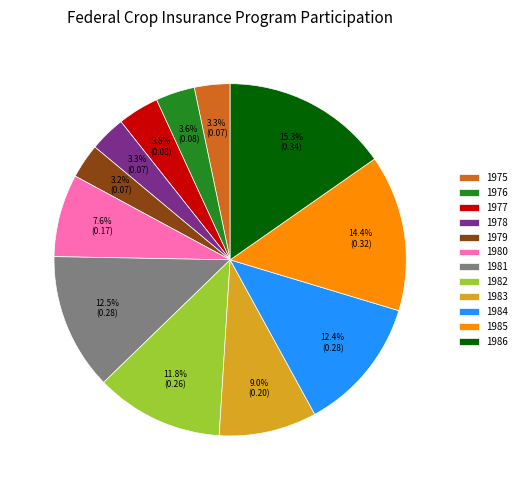

To the nearest percent, what is the difference between the 1982 and 1977 slice percentages?

8%